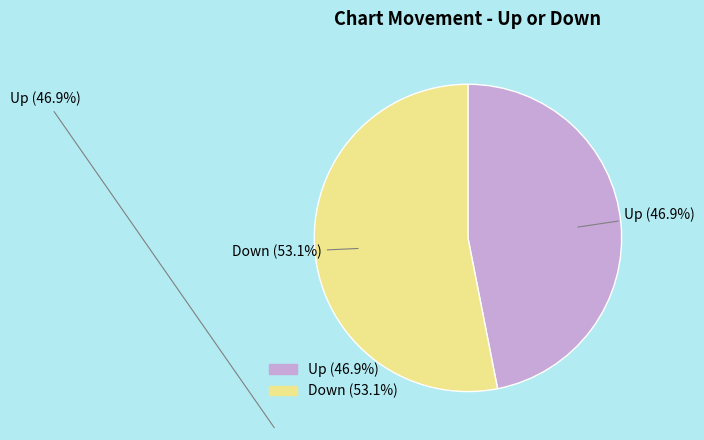

What is the total percentage of Down and Up?

100.0%